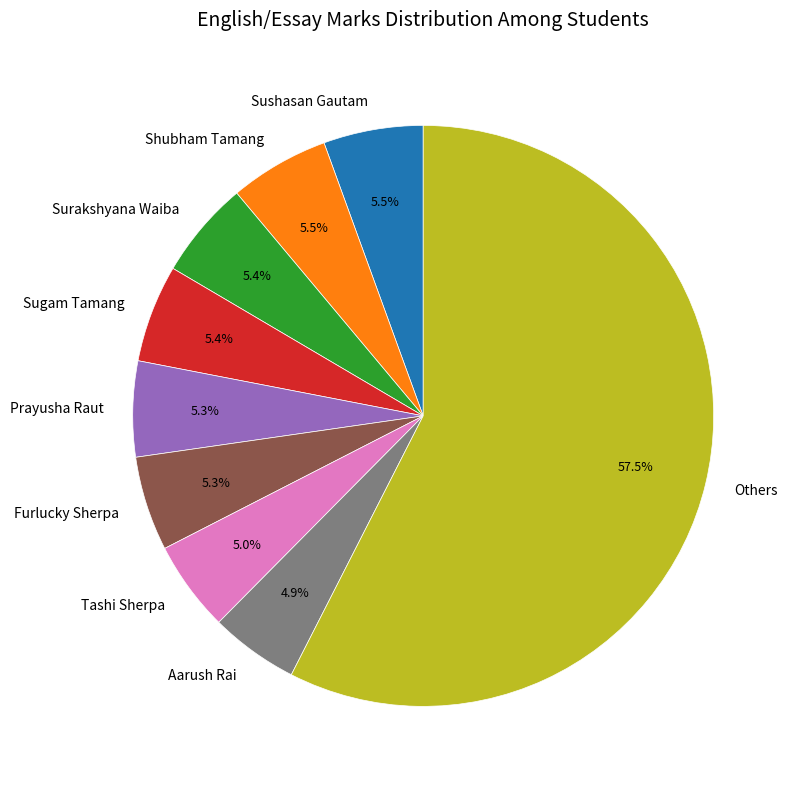

Which slice is the largest?

Others